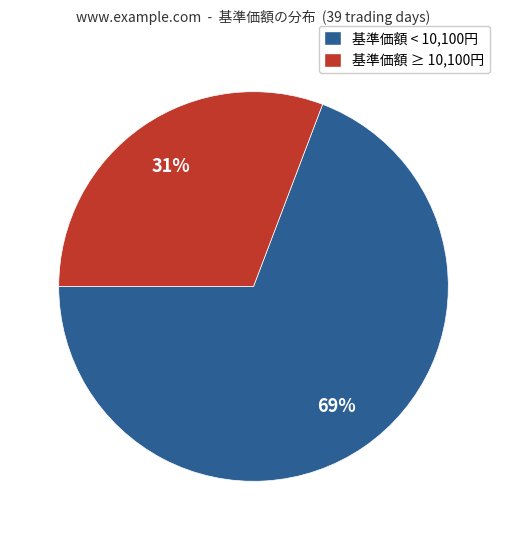

Do 基準価額 < 10,100円 and 基準価額 ≥ 10,100円 together represent more than half of the pie?

Yes